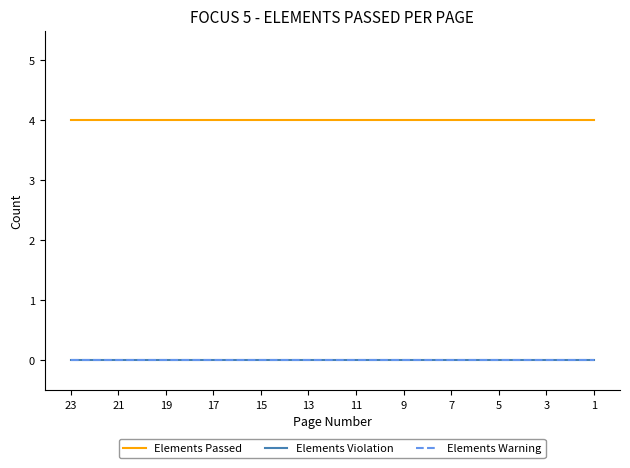

Which category has the highest value across all series?

23